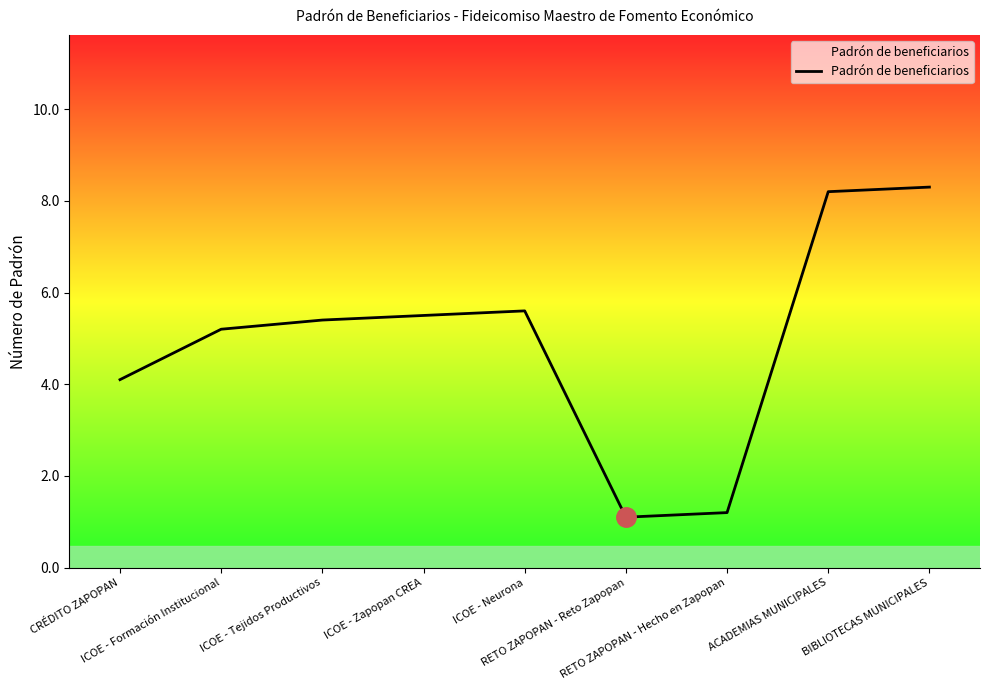

What is the difference between the maximum and minimum values?

7.2